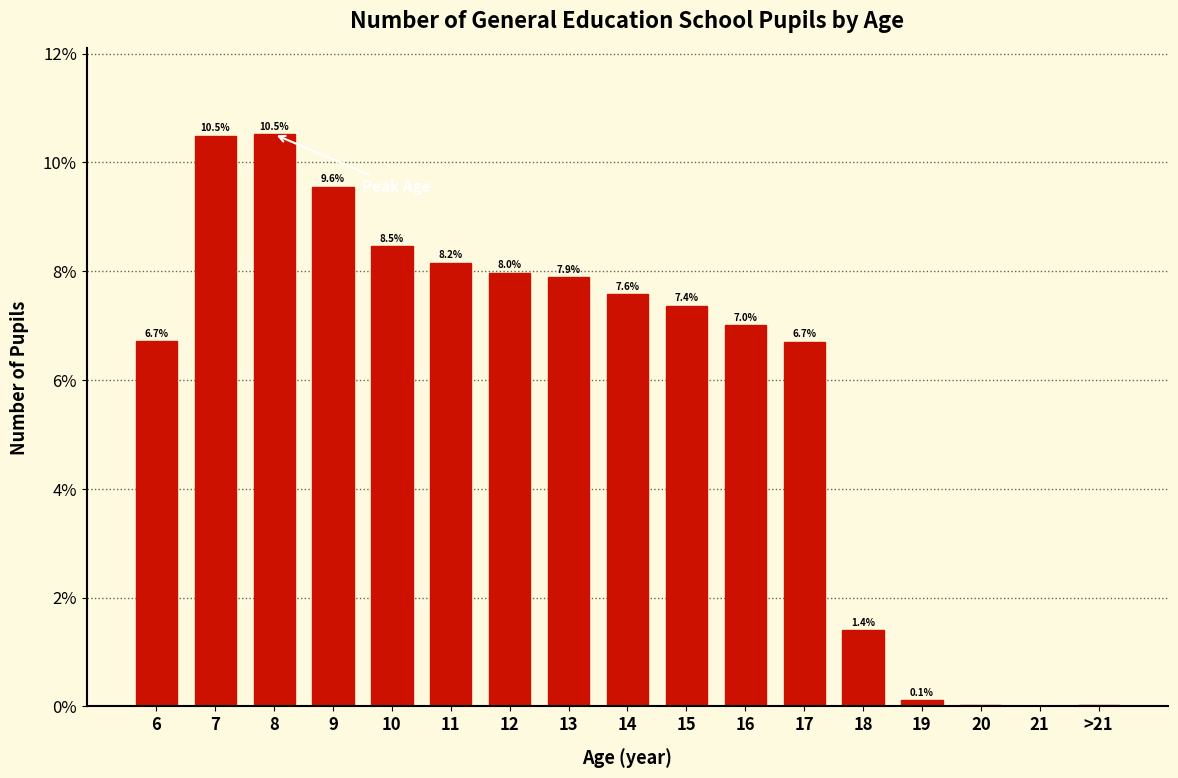

Which has a higher value, 9 or 20?

9